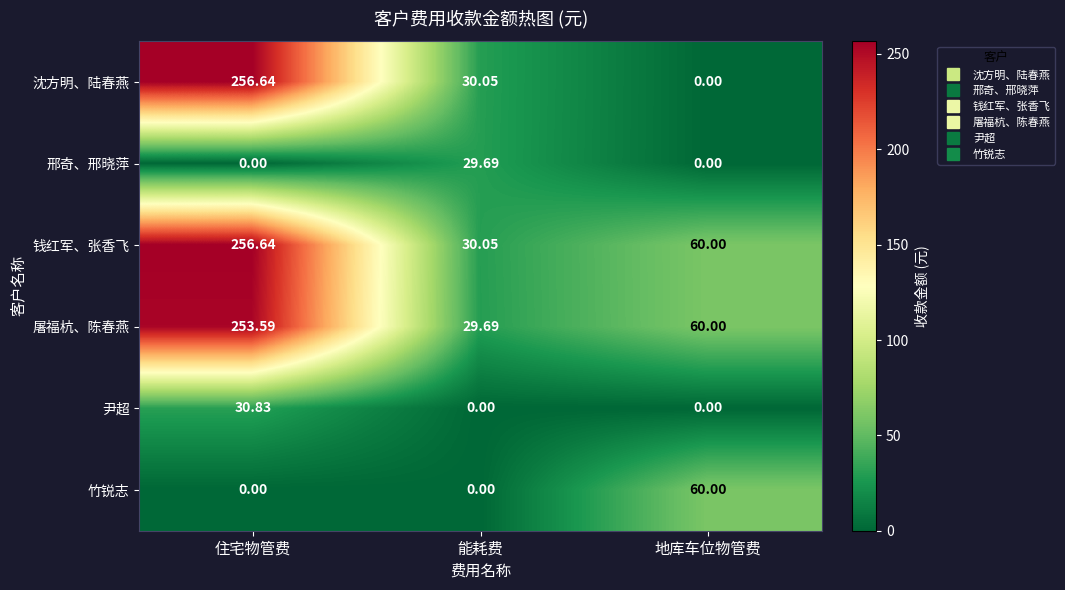

Which series changed the most between 住宅物管费 and 地库车位物管费?

沈方明、陆春燕